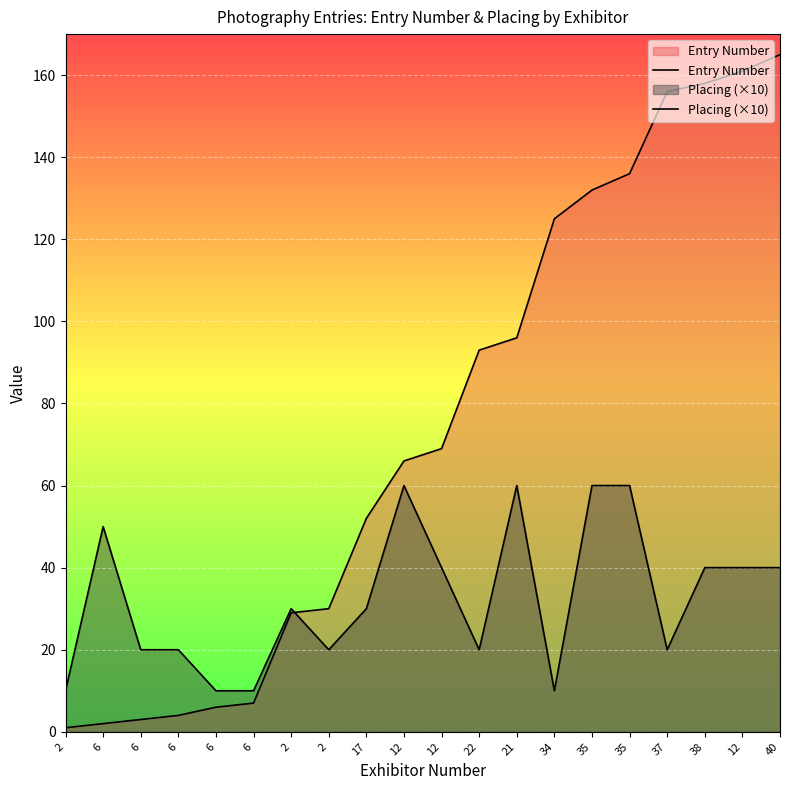

List the series in order of their overall mean, lowest first.

Placing (×10), Entry Number